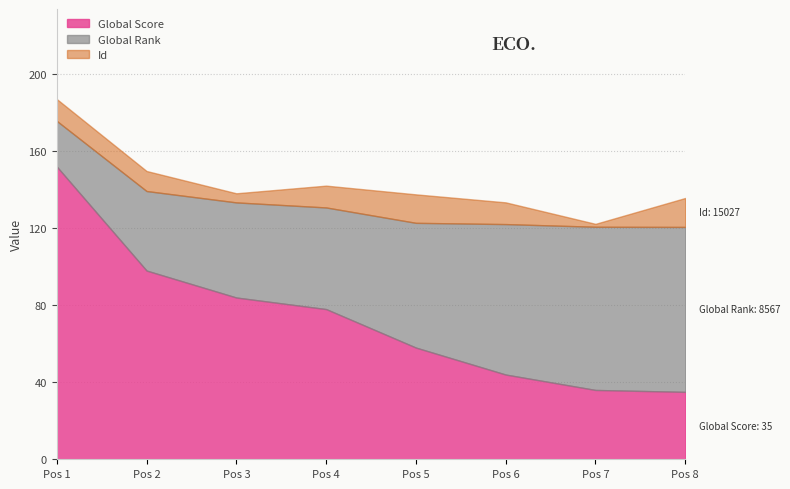

The value of Global Score at Pos 2 is 131.6. True or false?

False